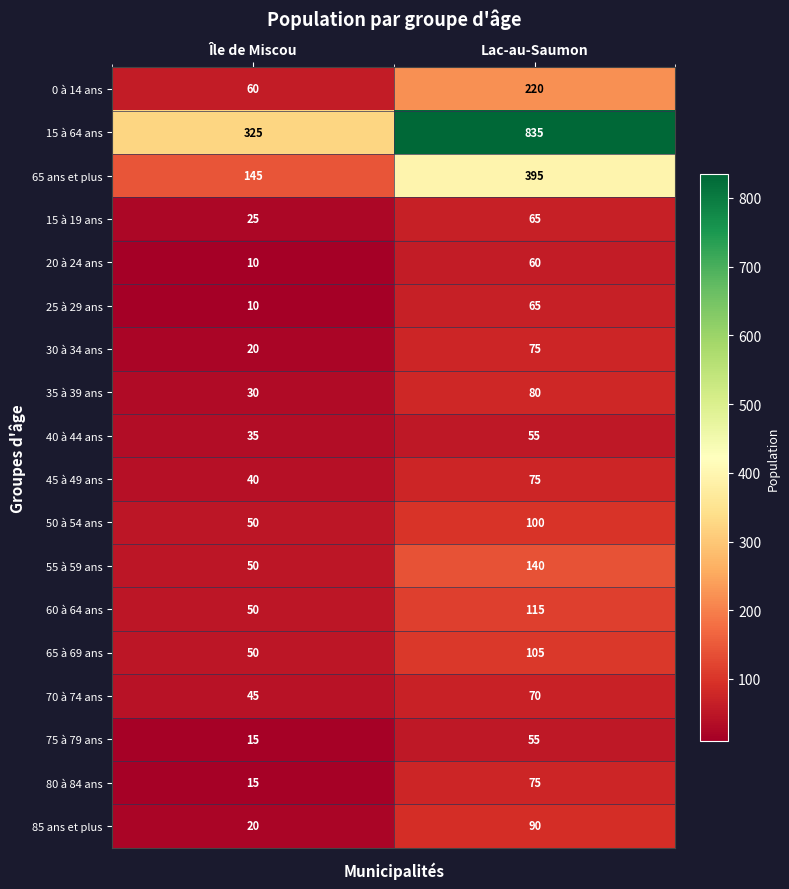

What is the sum of all 55 à 59 ans values?

190